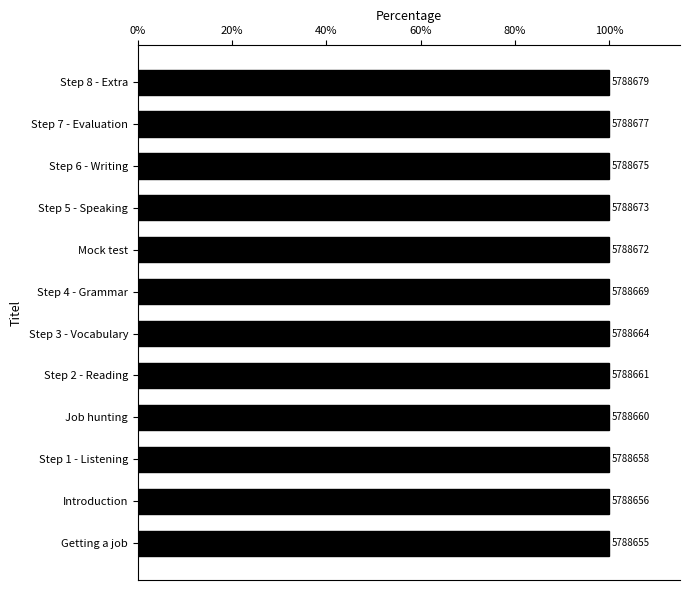

Does the chart contain any negative values?

No